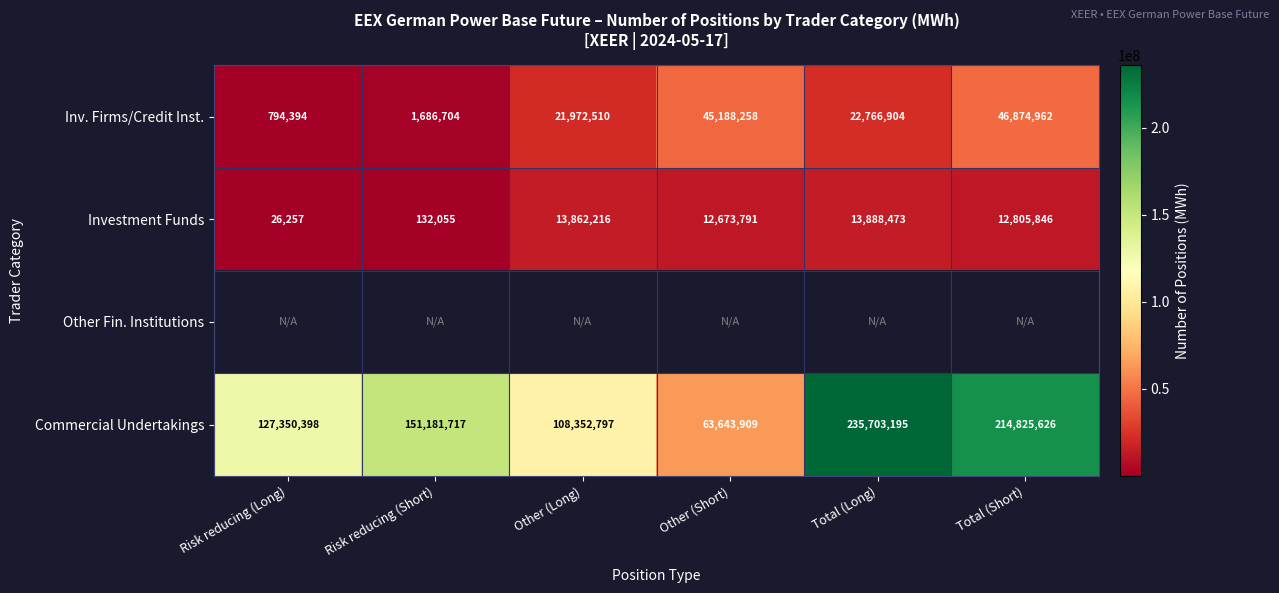

Count the Commercial Undertakings values in the range 108352797 to 214825626.

4